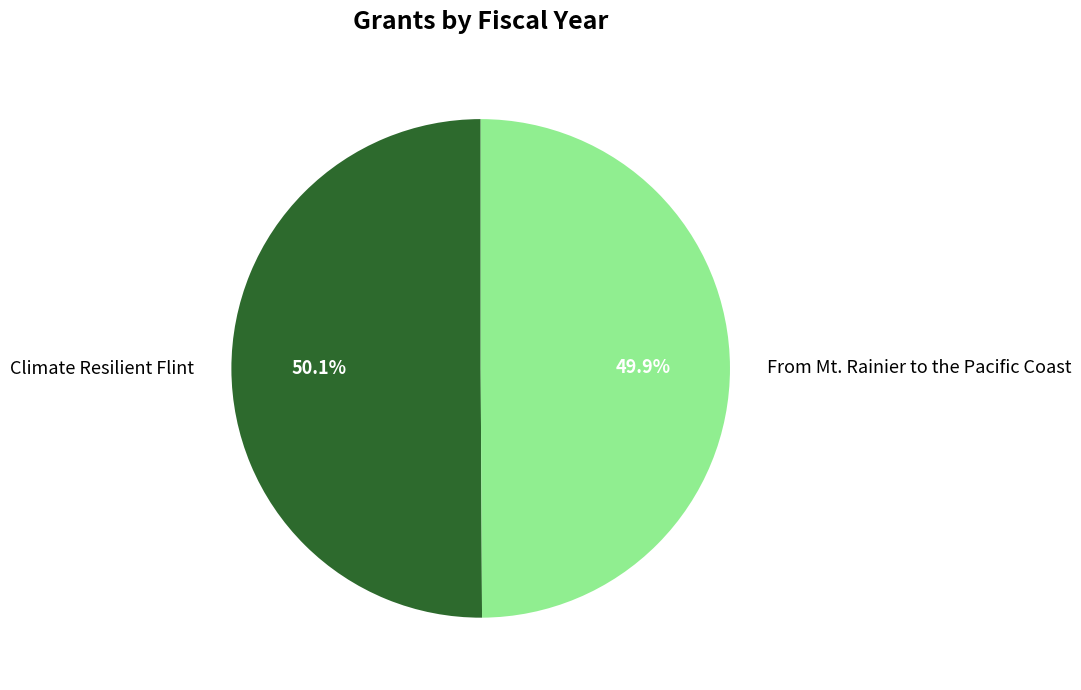

To the nearest percent, what percentage of the pie is Climate Resilient Flint?

50%